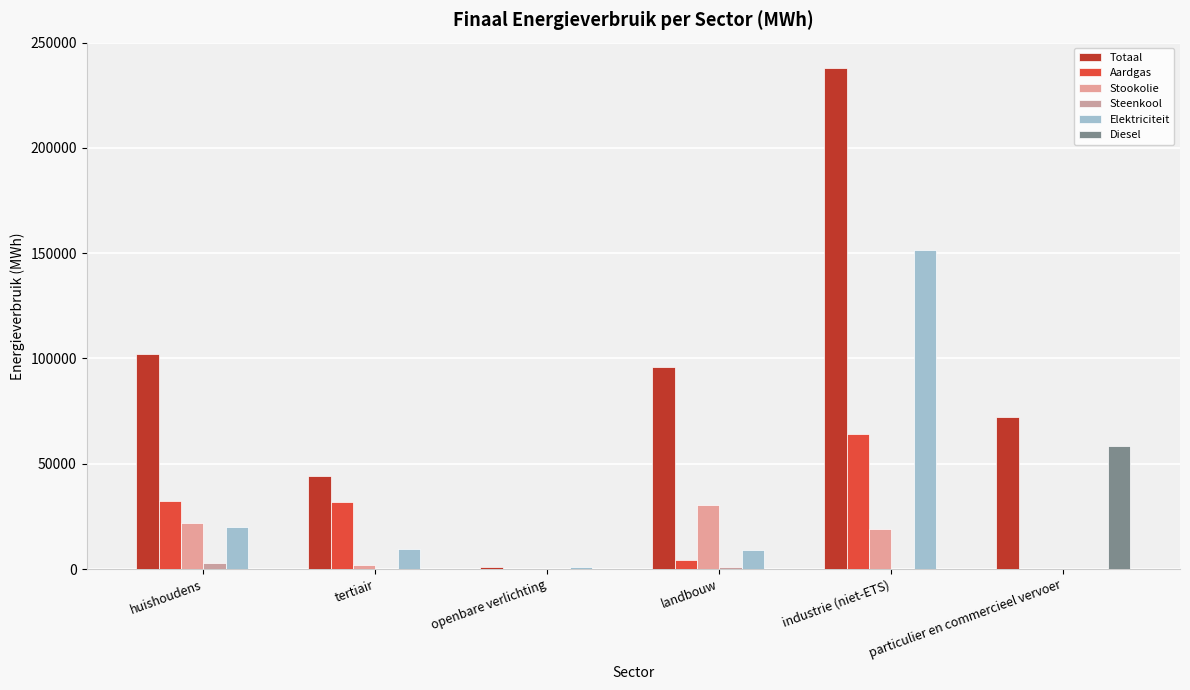

Reading left to right, list all the values displayed in this chart.

Totaal: 101941.7	44025.6	903.2	96088.3	238096.8	71995.8
Aardgas: 32404.6	31918.7	0.0	4212.9	64293.6	4.6
Stookolie: 22039.6	1908.8	0.0	30318.0	19026.6	0.0
Steenkool: 2824.3	0.0	0.0	1149.3	28.4	0.0
Elektriciteit: 19876.8	9511.3	903.2	9290.5	151413.0	1.4
Diesel: 0.0	0.0	0.0	0.0	0.0	58586.4